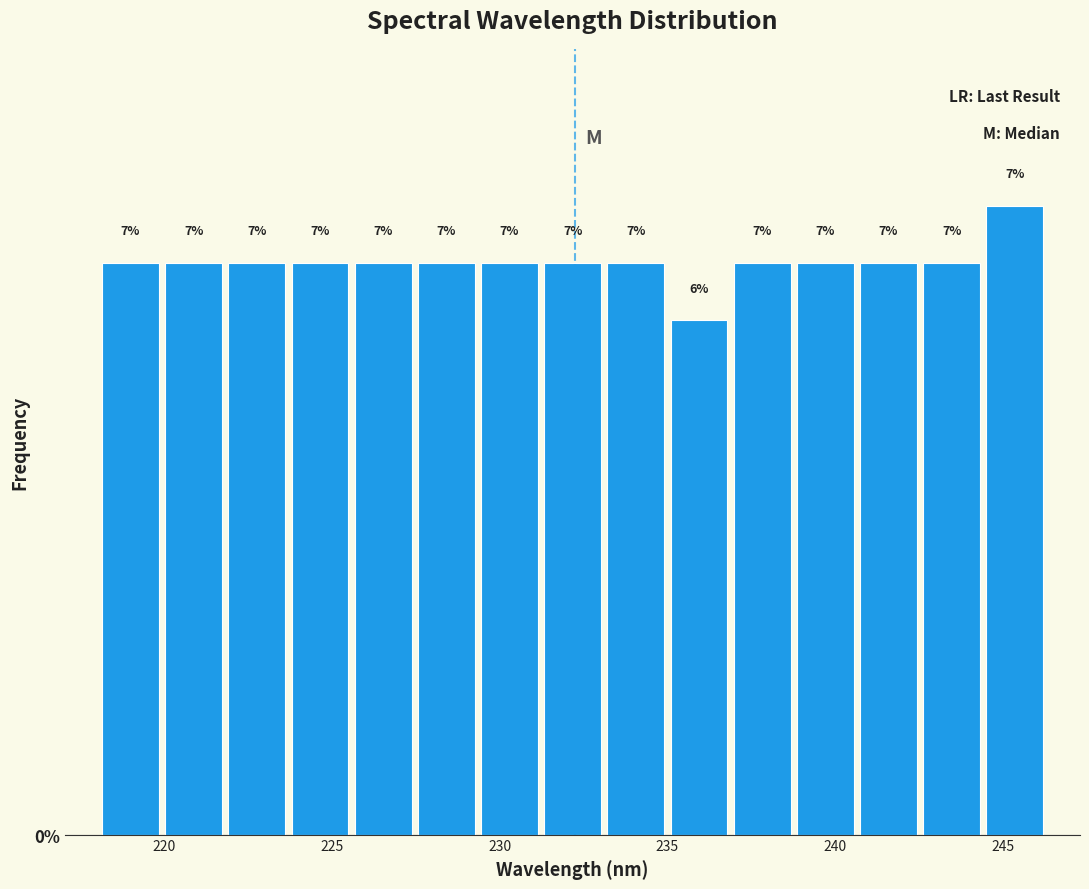

Around what value on the x-axis is the tallest bar? Give the approximate position of its centre, as read against the axis.

245.5